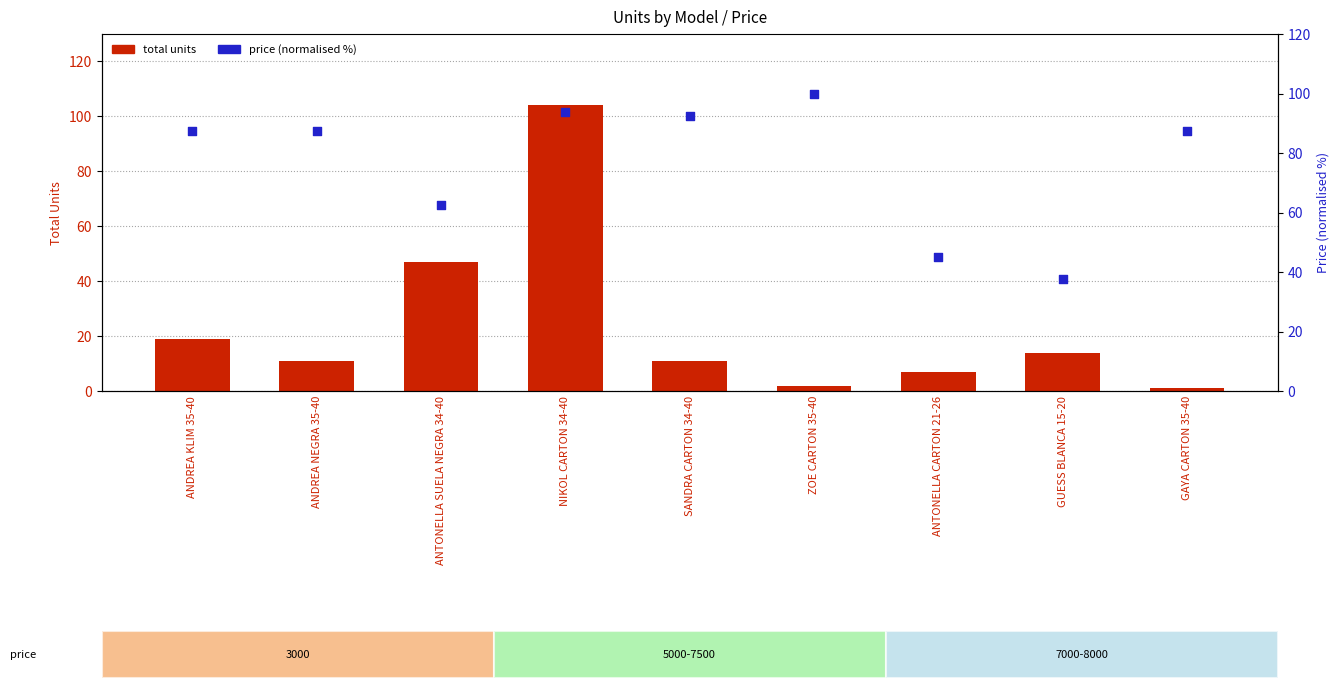

Which series contains the highest Y value?

total units